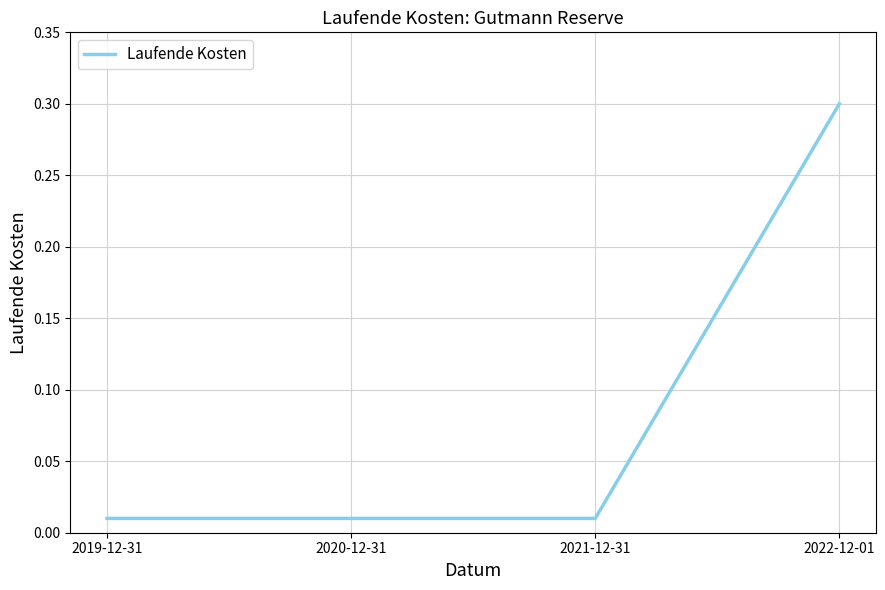

What position from the left is 2020-12-31?

2